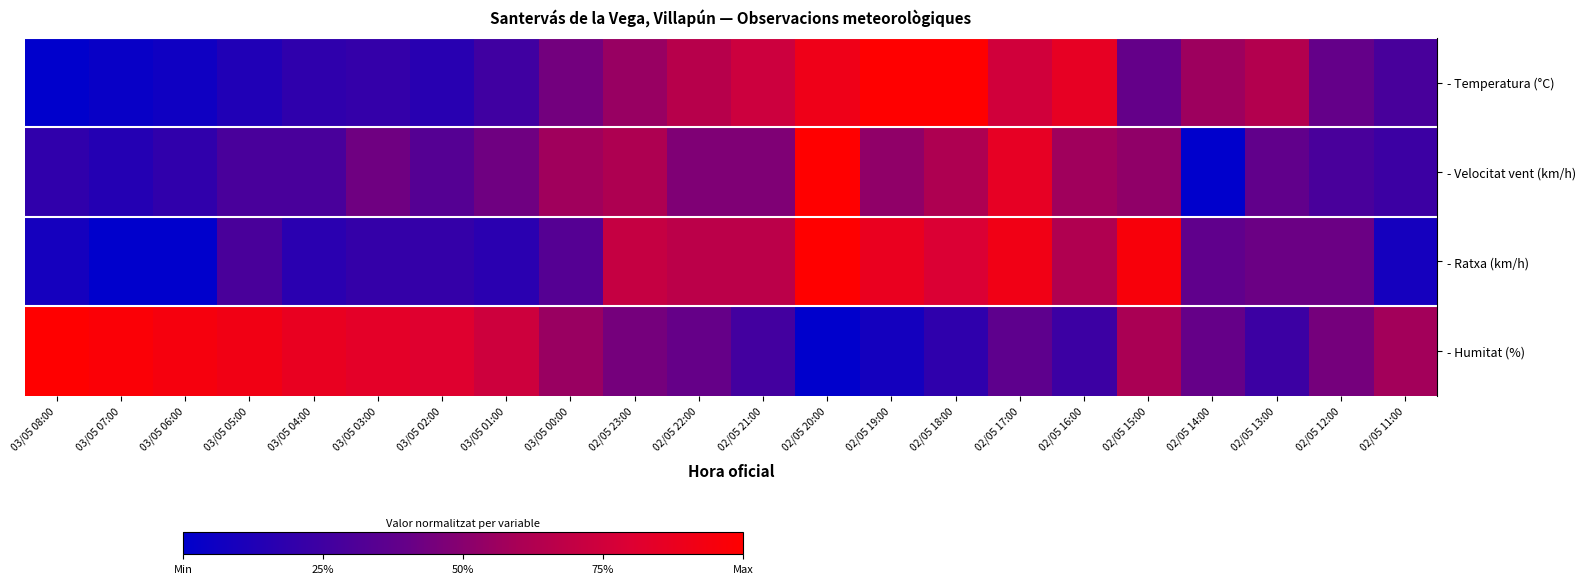

What is the total value across all series at 02/05 15:00?

2.5